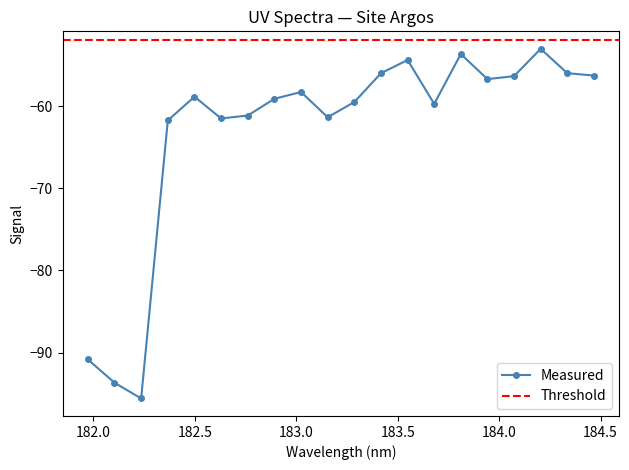

The value at 183.0238743082 is -21.0. True or false?

False